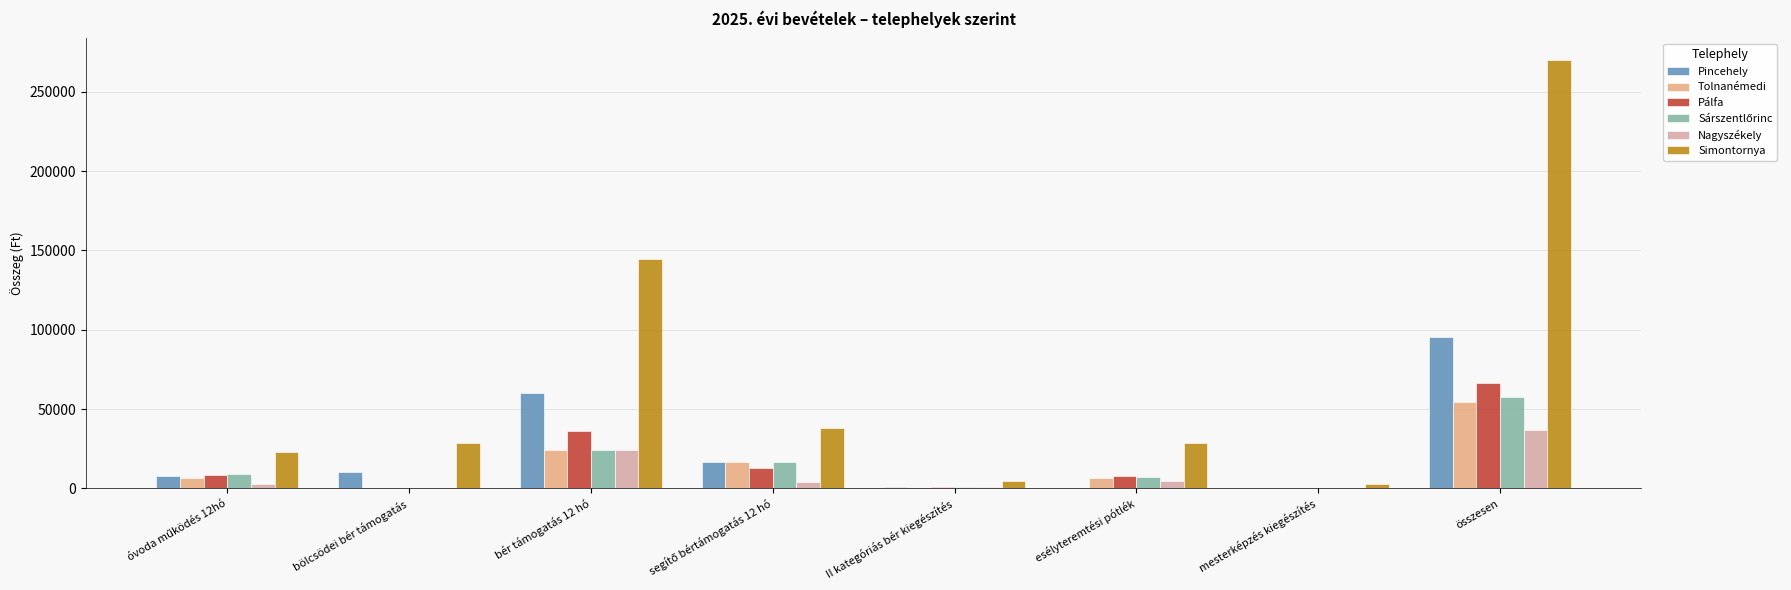

What is the maximum value shown in the chart?

270115